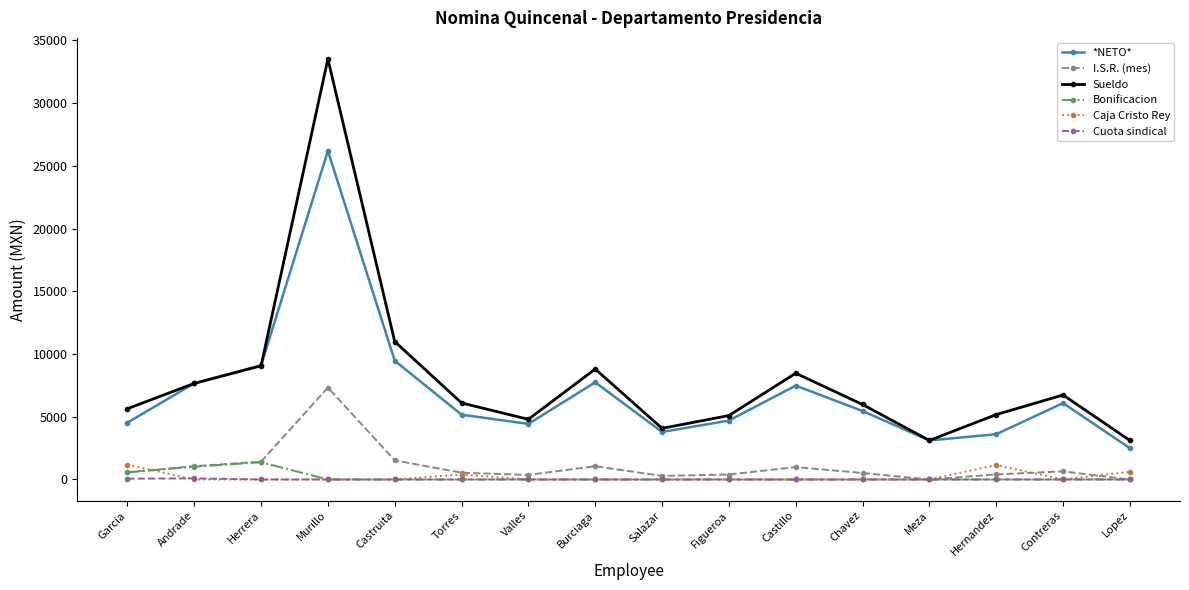

At which category does Bonificacion reach its first local peak?

Herrera